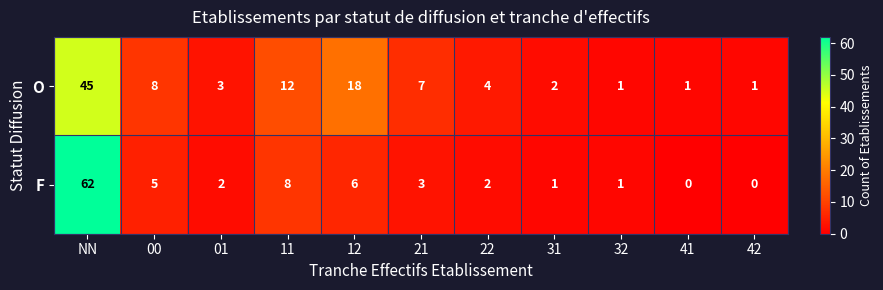

What is the difference between the maximum and minimum values in the O series?

44